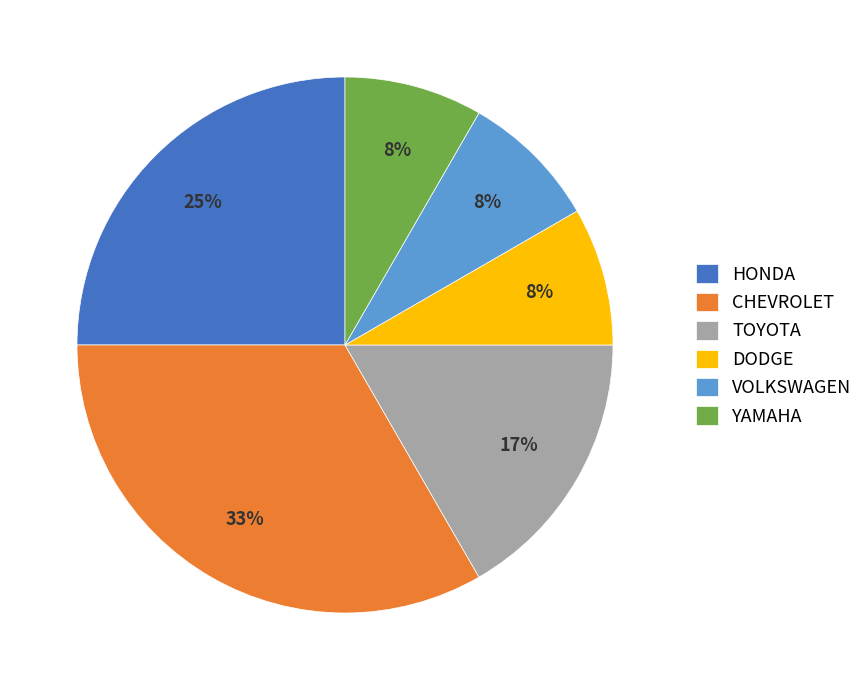

Which category has the biggest portion of the pie?

CHEVROLET